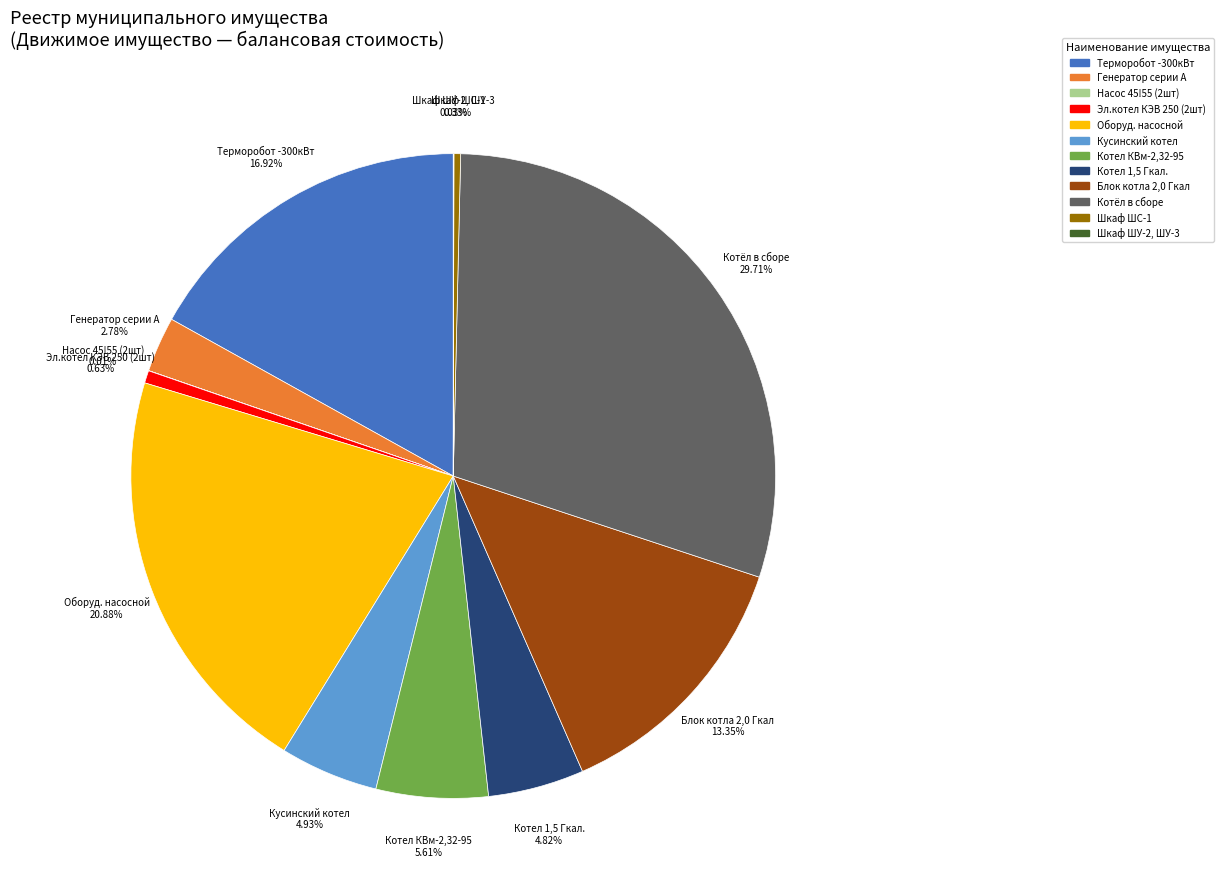

Is the sum of Котел КВм-2,32-95 and Кусинский котел greater than half?

No